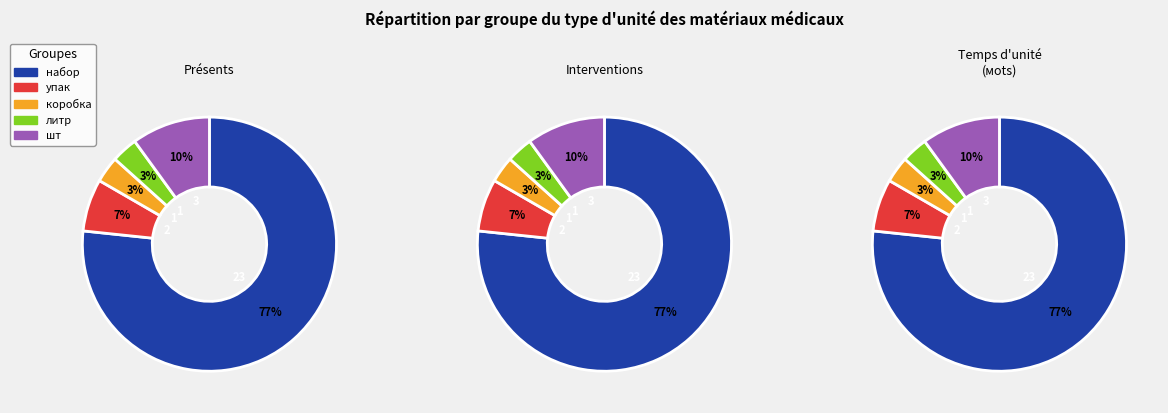

True or false: упак accounts for 1% of the total.

False